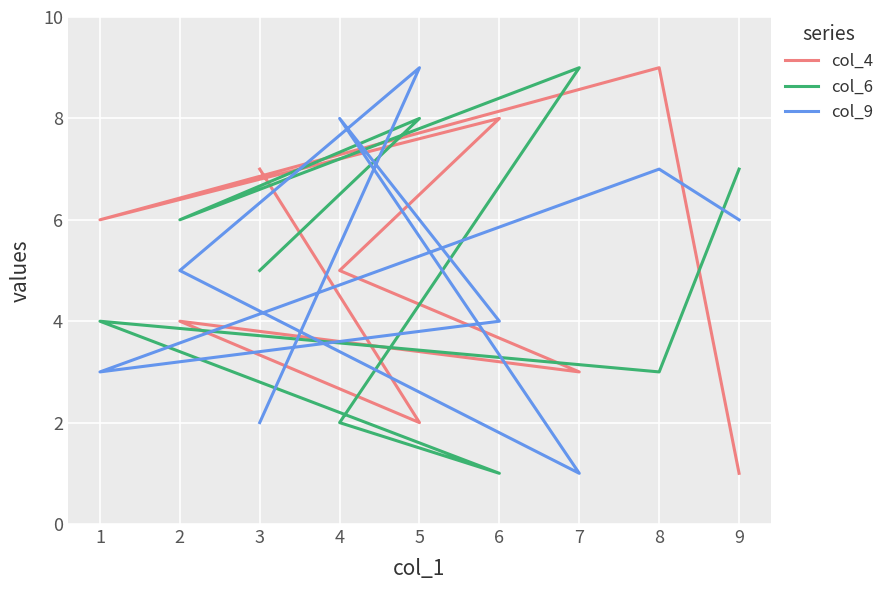

Reading right to left, list all the values displayed in this chart.

col_4: 3=7	5=2	2=4	7=3	4=5	6=8	1=6	8=9	9=1
col_6: 3=5	5=8	2=6	7=9	4=2	6=1	1=4	8=3	9=7
col_9: 3=2	5=9	2=5	7=1	4=8	6=4	1=3	8=7	9=6